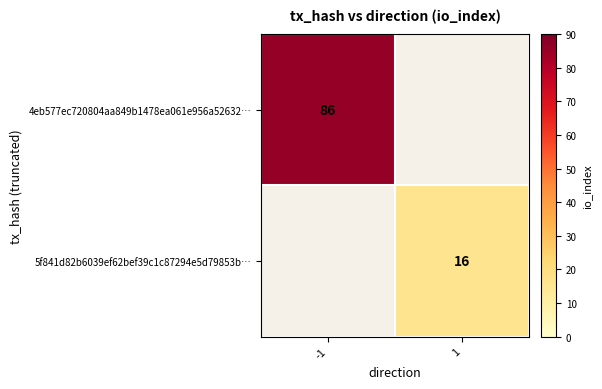

Is it true that 5f841d82b6039ef62bef39c1c87294e5d79853b… equals 16 at 1?

True